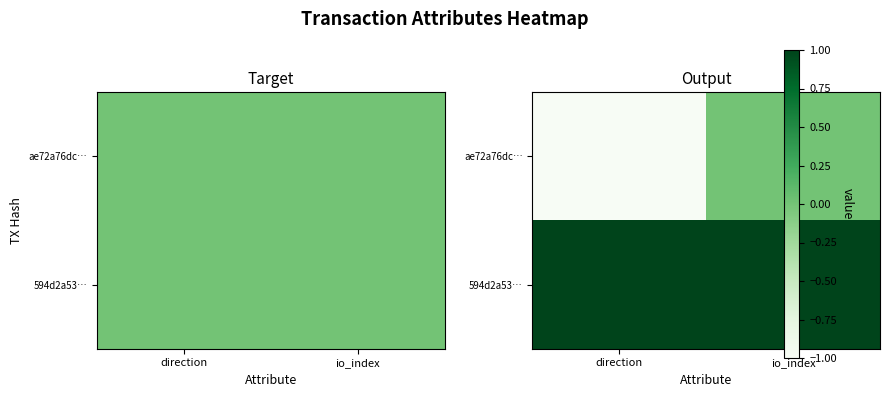

Count the number of categories in the chart.

2